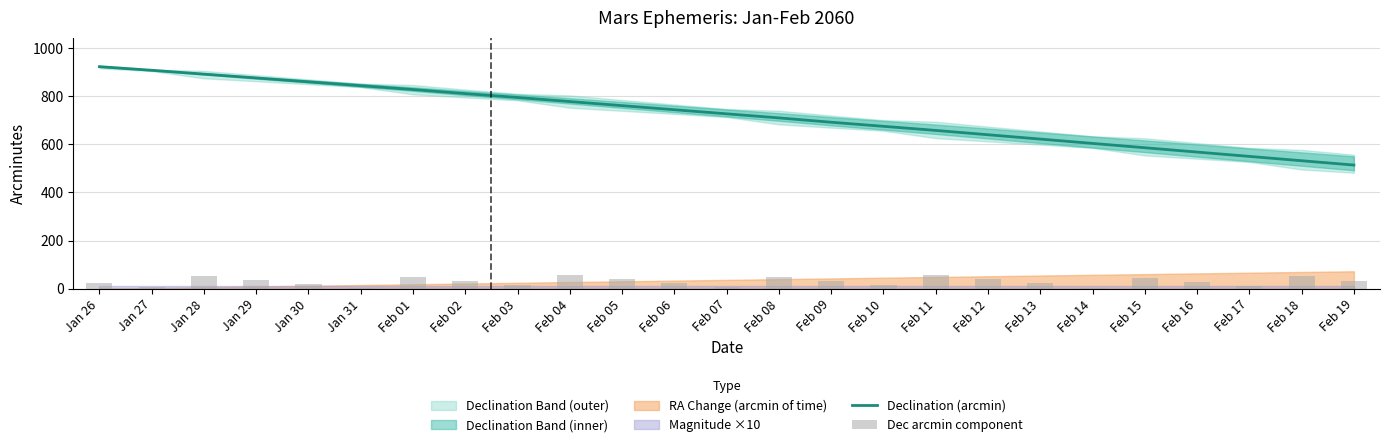

The Dec arcmin component series shows 32 at Feb 06. True or false?

False